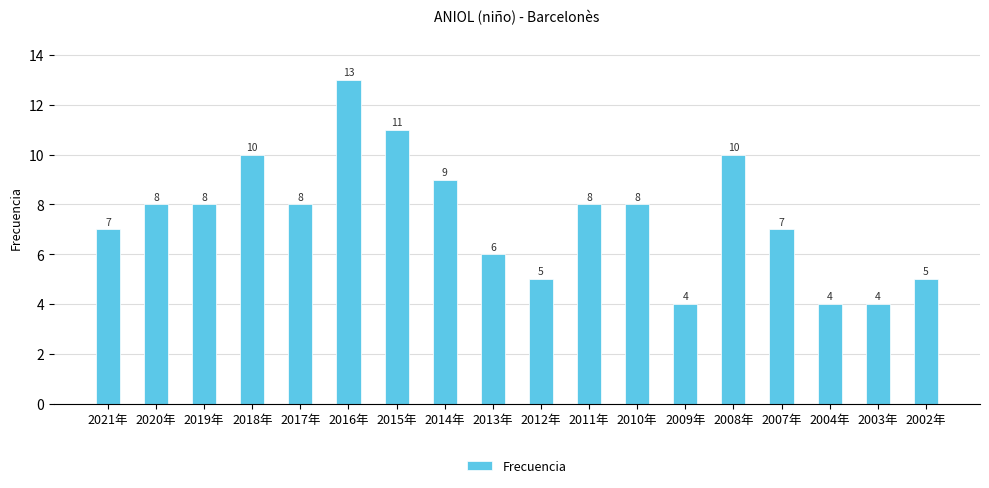

What is the change in value from 2015年 to 2011年?

-3